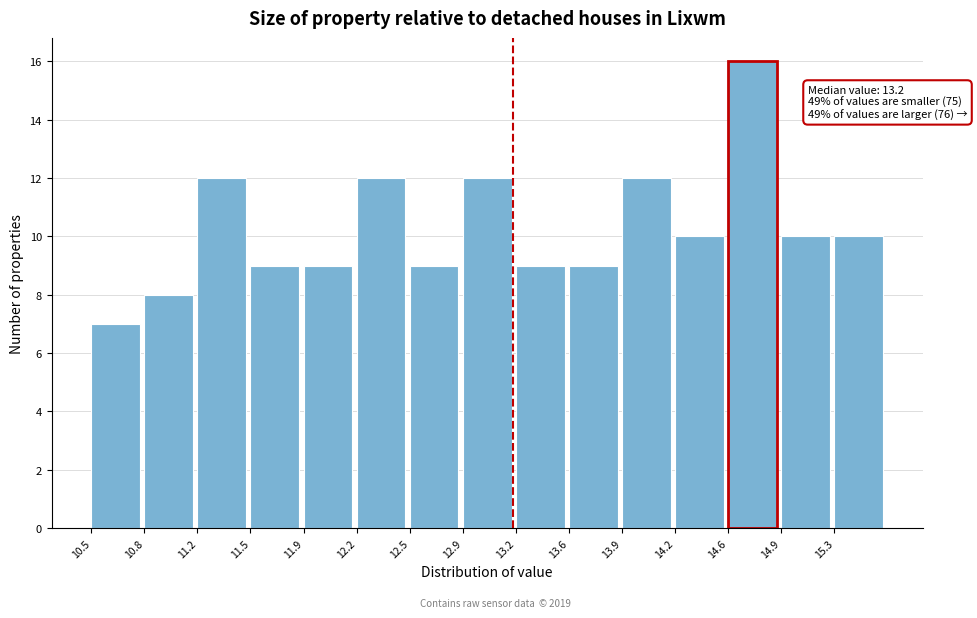

Over which range of the x-axis is the bar tallest?

14.58 to 14.92